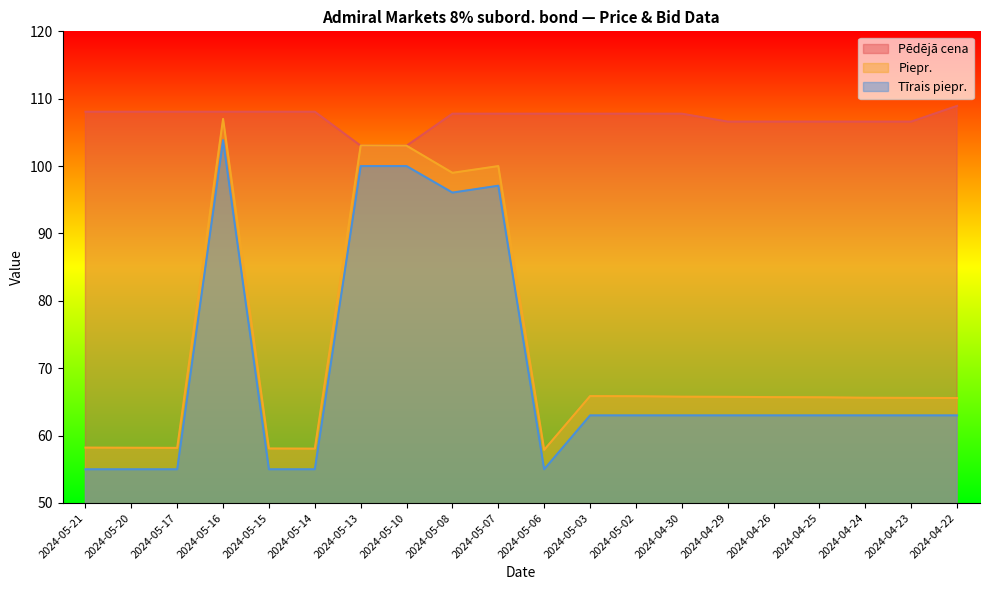

What is the label of the 10th point from the right?

2024-05-06